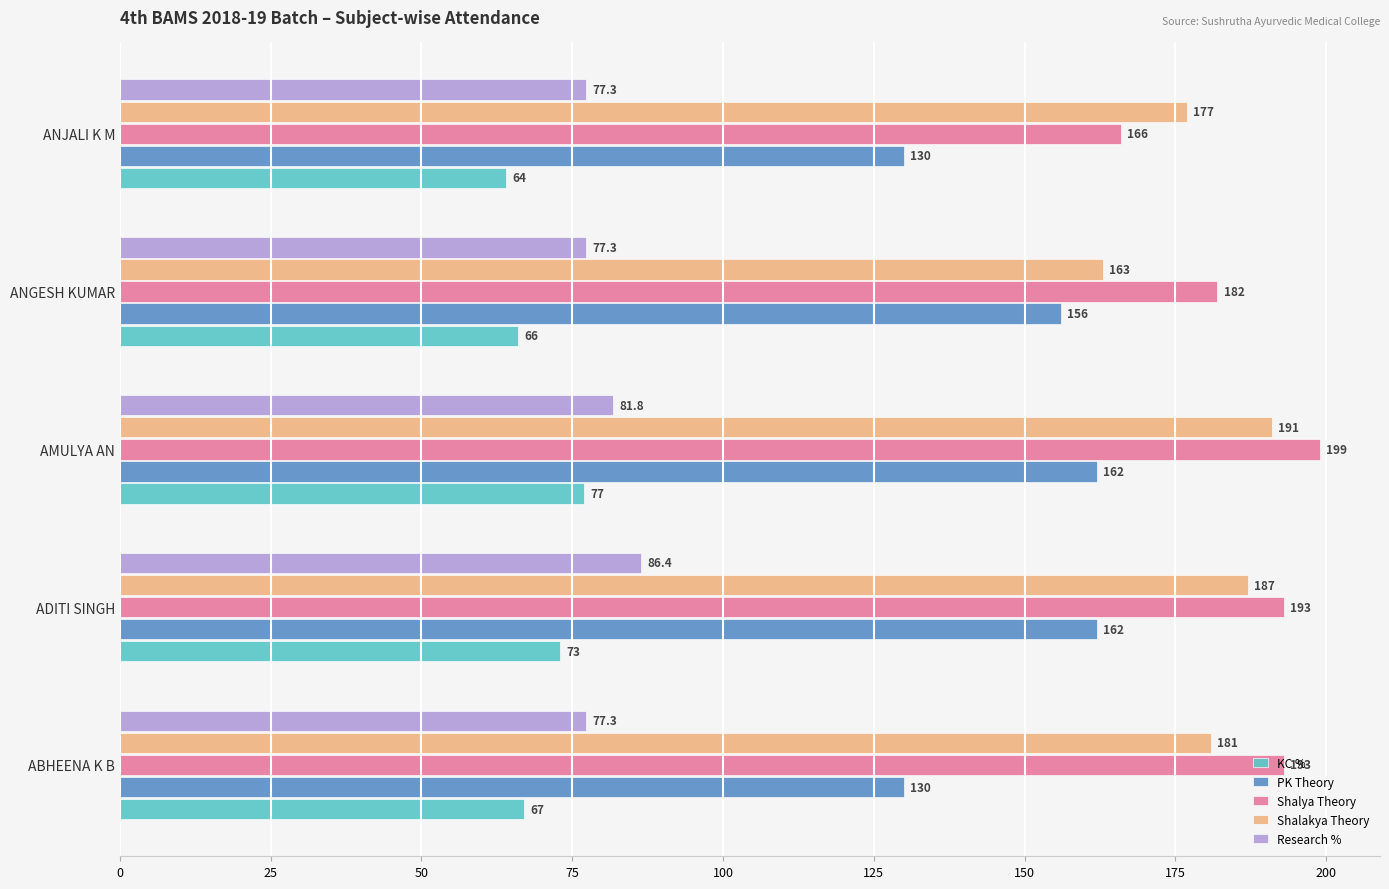

At how many categories does at least one series exceed 153?

5